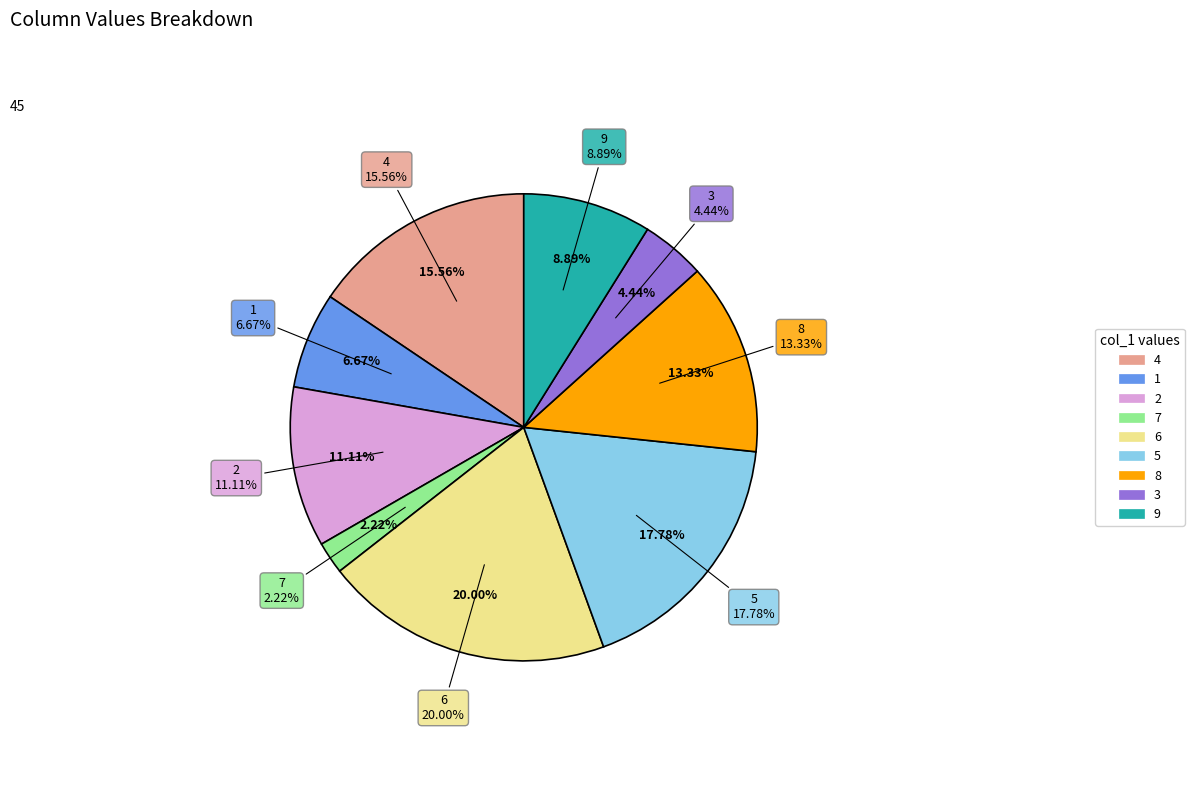

What is the smallest slice in the pie chart?

7